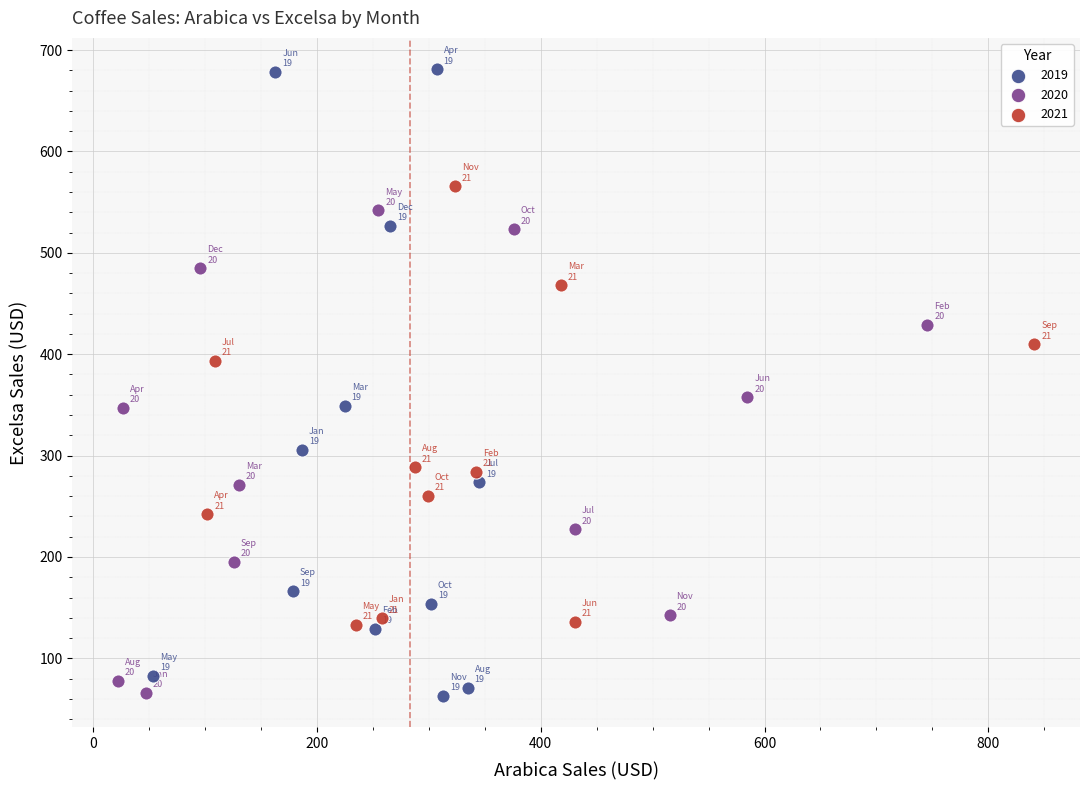

Which series contains the highest Y value?

2019